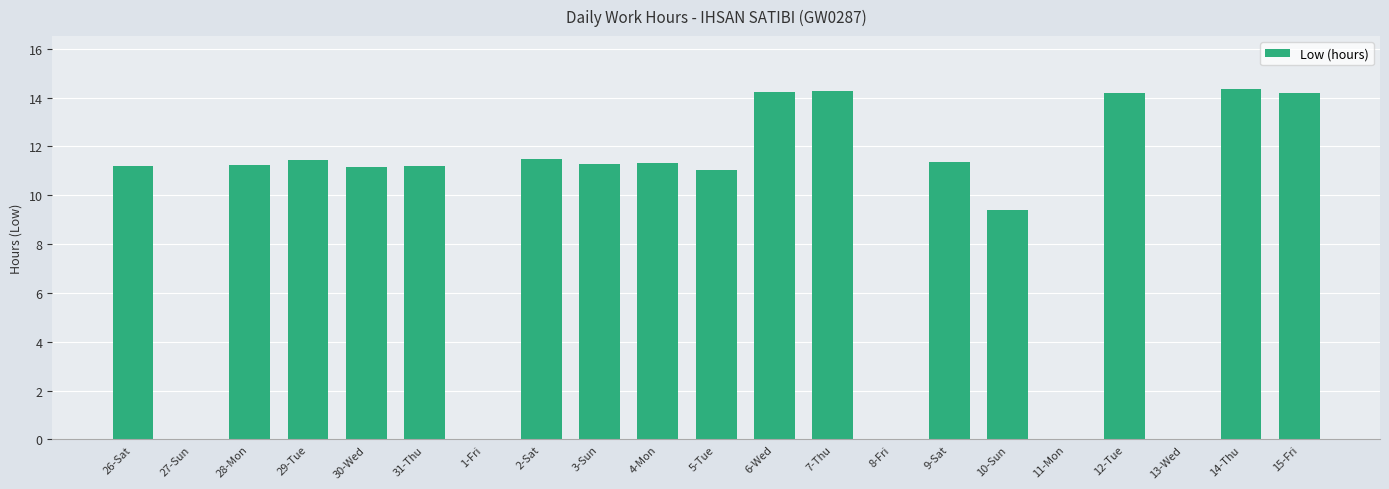

Are the bars grouped side by side (vs. stacked)?

No